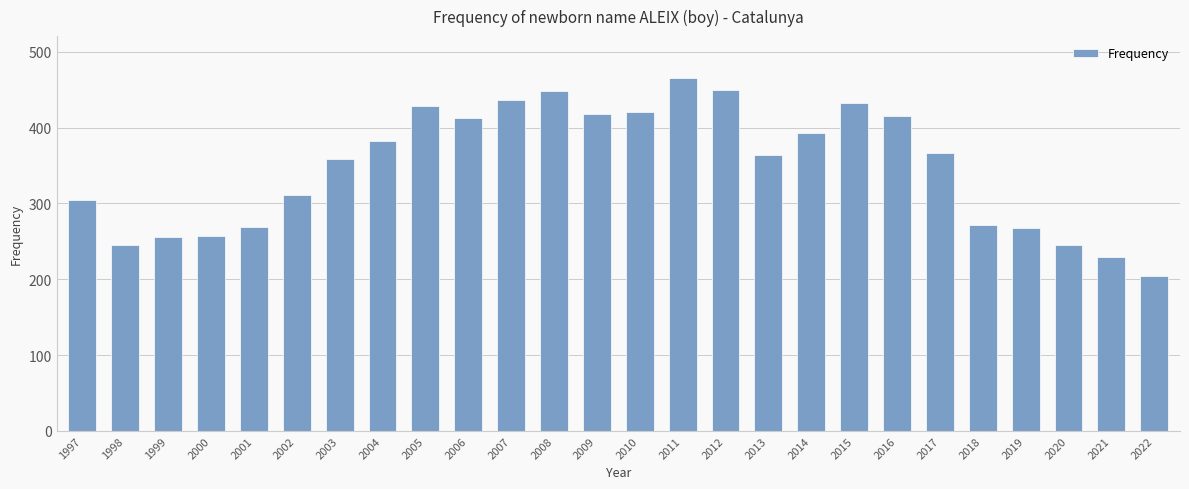

At which label does the data first exceed 367?

2004